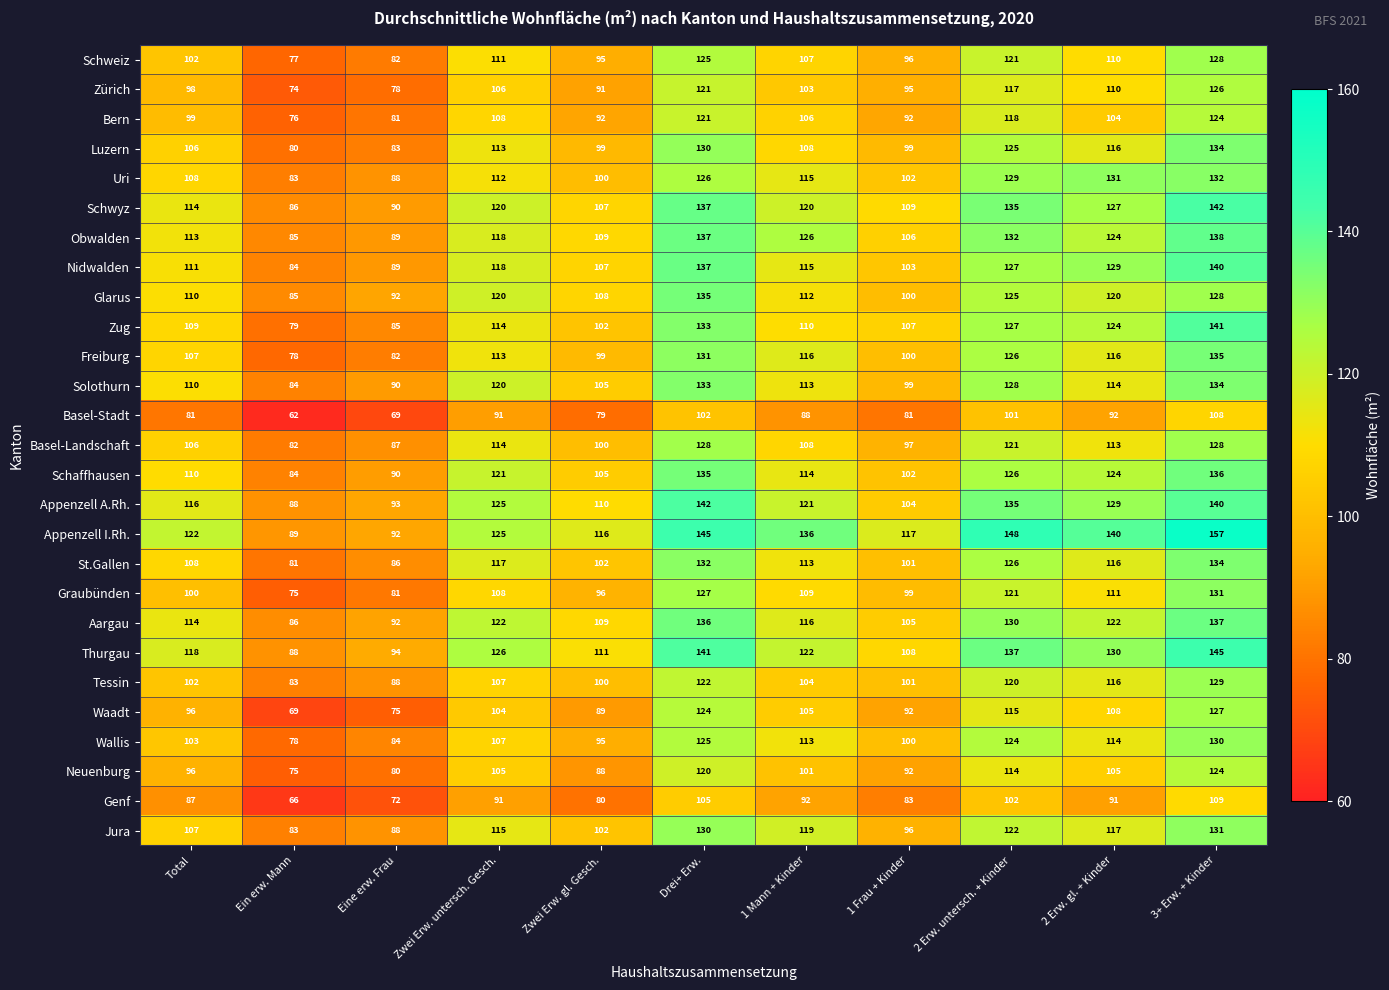

Which series has the largest range (max minus min)?

Appenzell I.Rh.